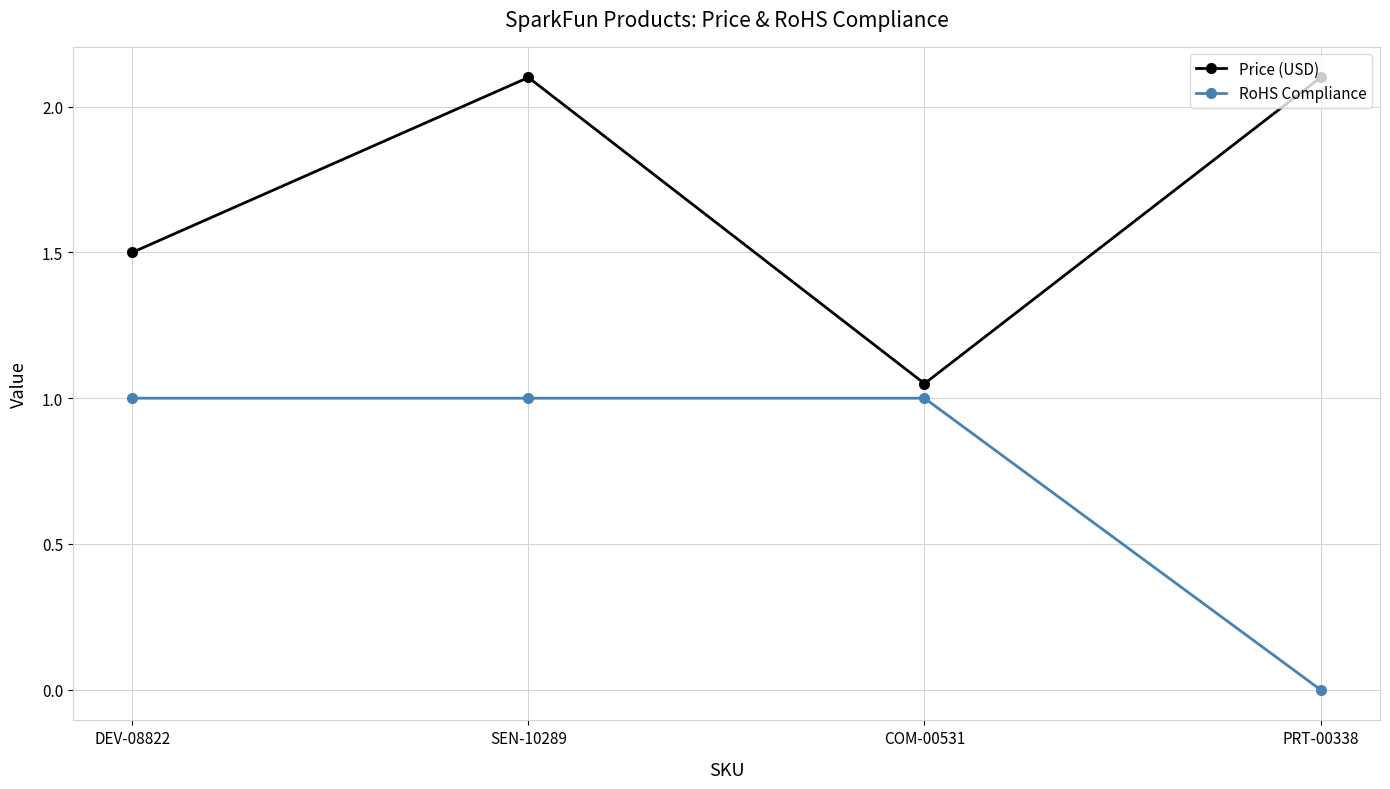

At which category is the sum across all series the highest?

SEN-10289